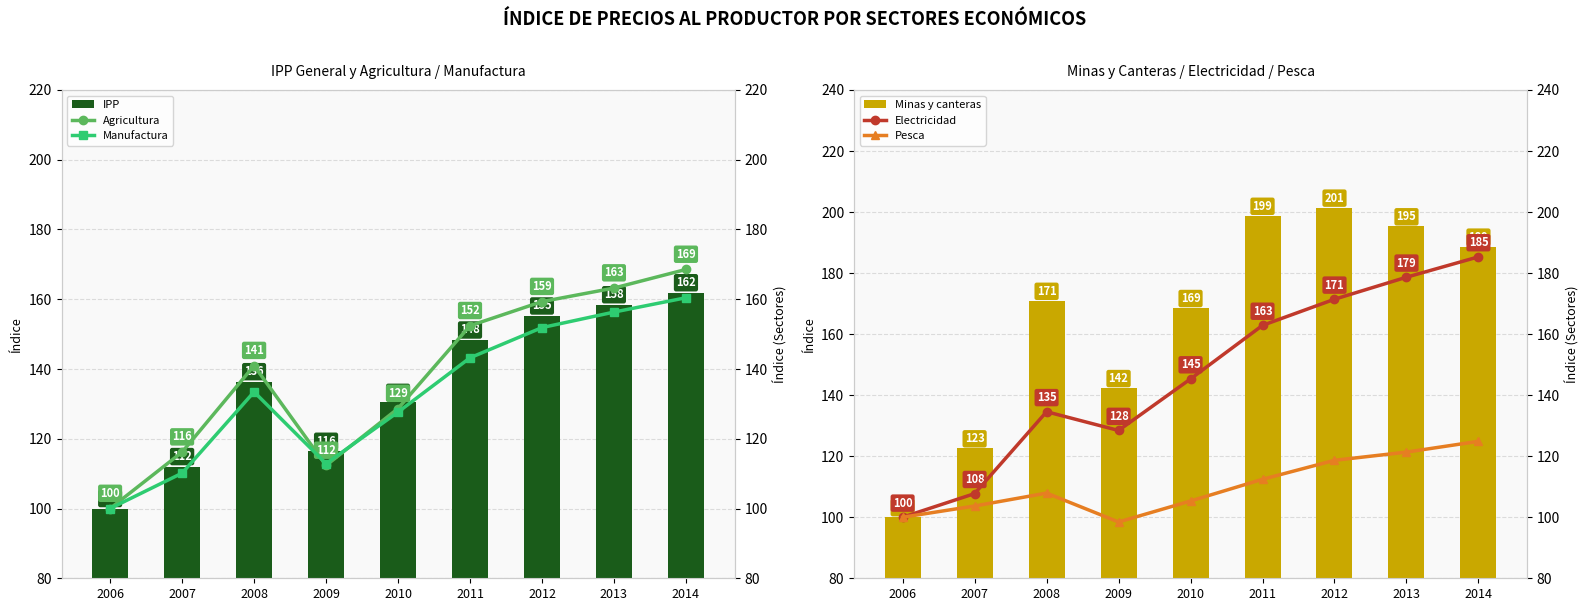

What is the average value of the IPP series?

135.5